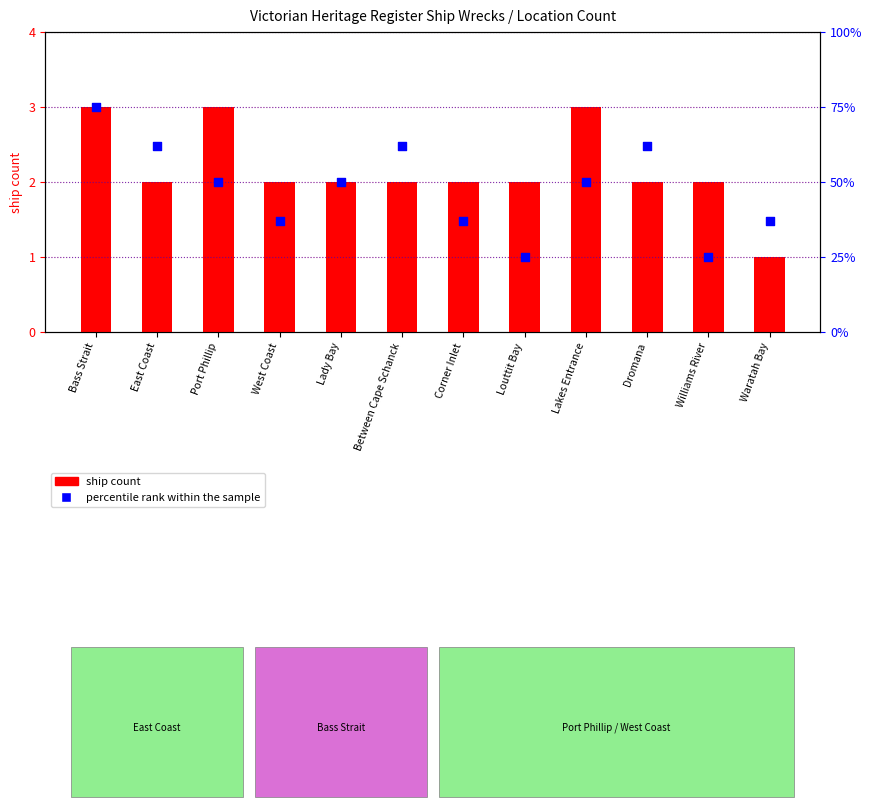

Which series contains the lowest Y value?

ship count